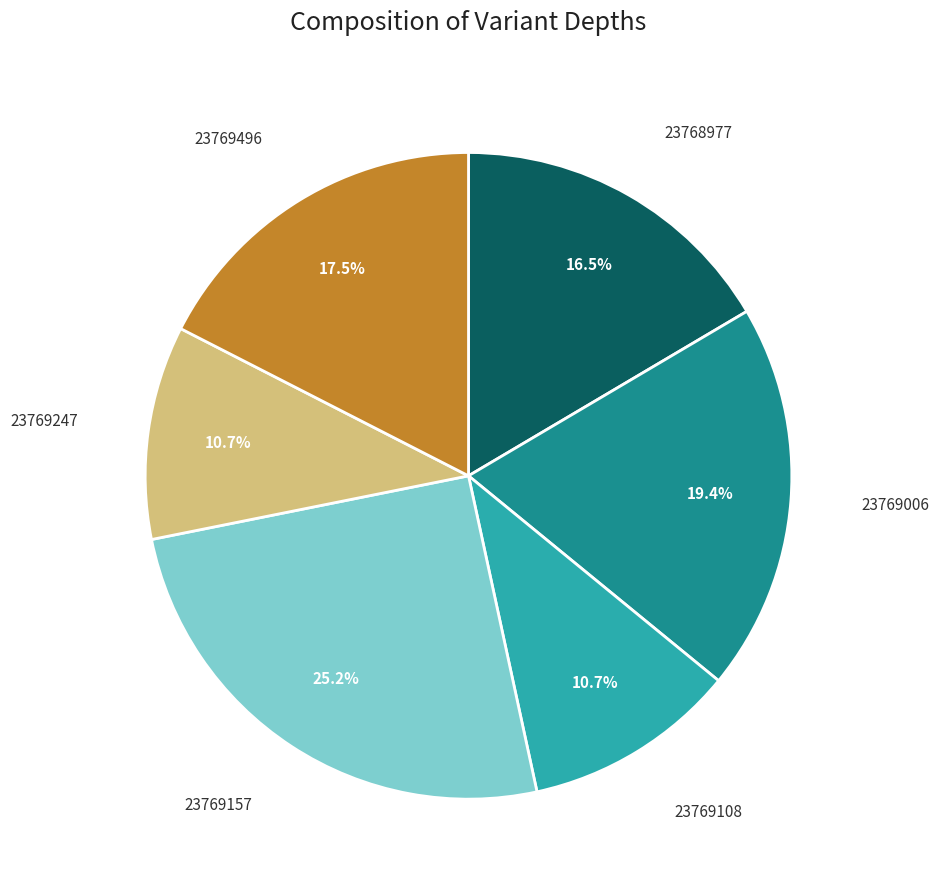

Which slice is the largest?

23769157